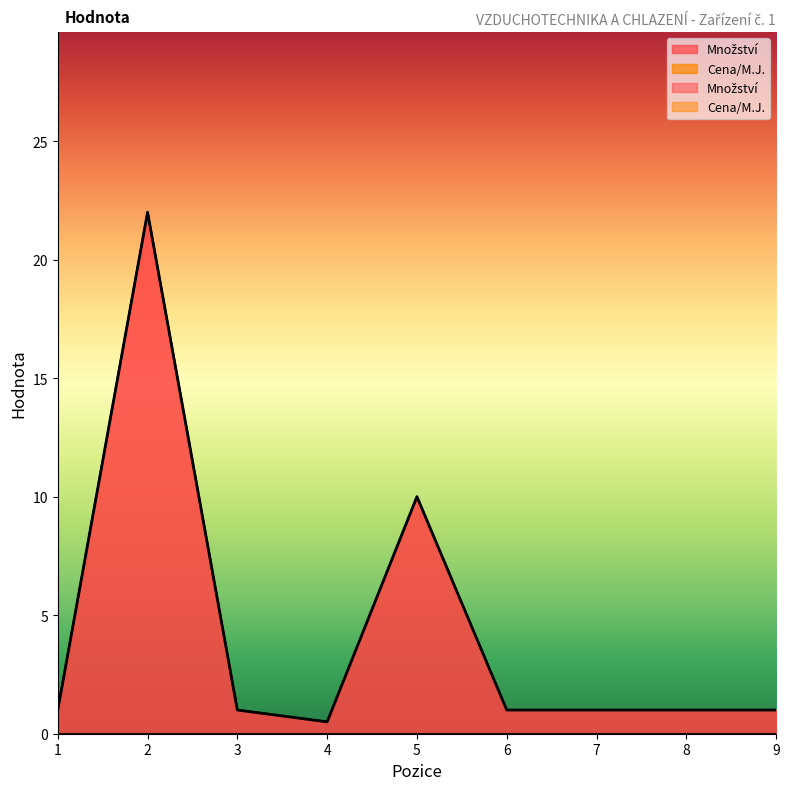

Is it true that the value at 6 is 0.3?

False